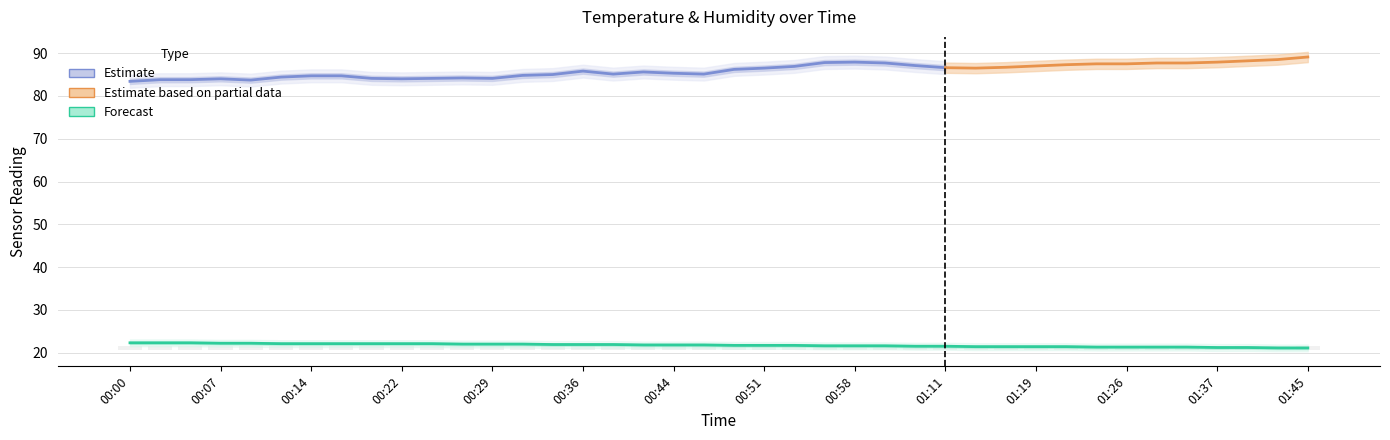

Which has a higher value, 01:14 or 00:17?

00:17